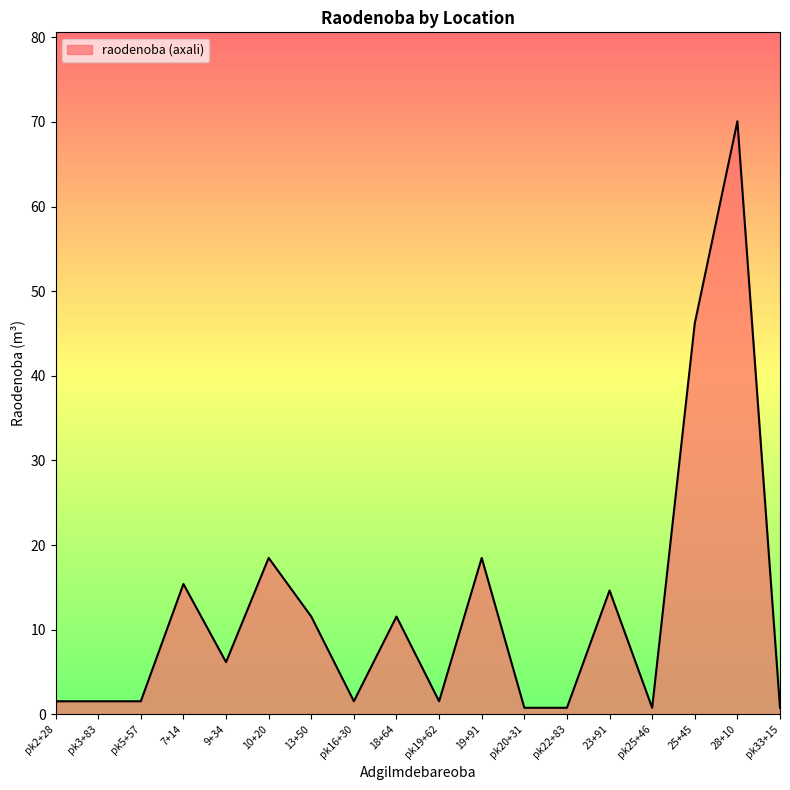

Reading left to right, transcribe all the data shown in this chart.

1.5	1.5	1.5	15.4	6.2	18.5	11.6	1.5	11.6	1.5	18.5	0.8	0.8	14.6	0.8	46.2	70.1	0.8